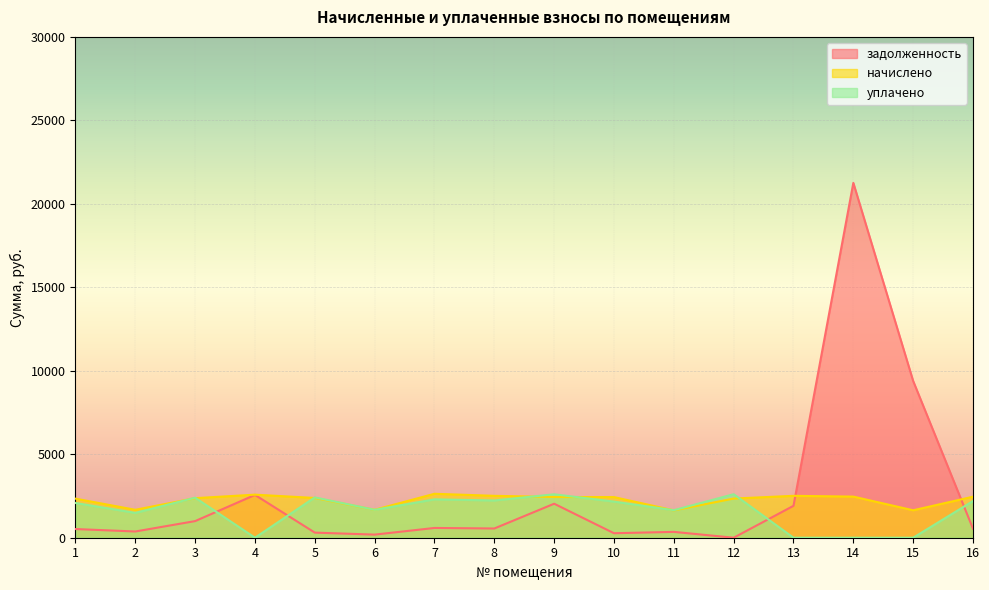

List the series in order of their peak value, highest first.

задолженность, начислено, уплачено